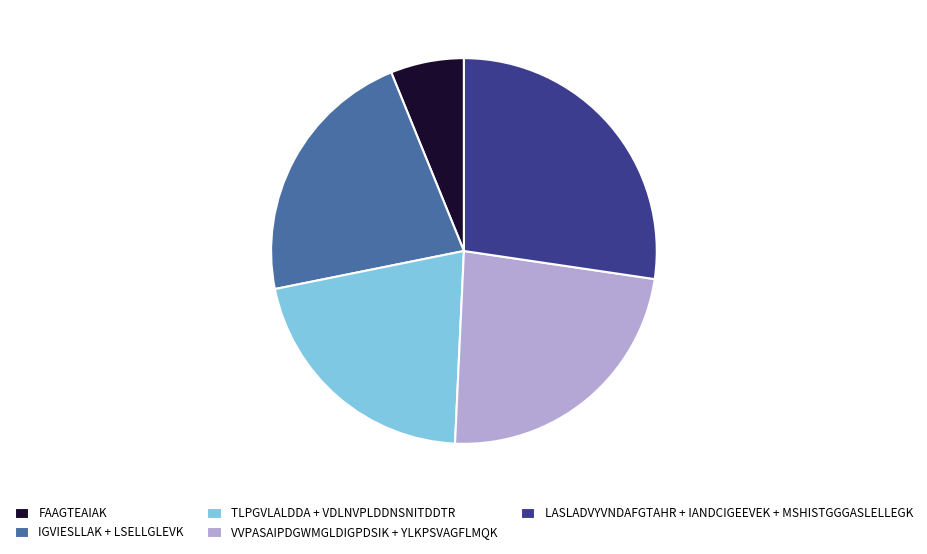

Is it true that TLPGVLALDDA + VDLNVPLDDNSNITDDTR is 32% of the pie?

False